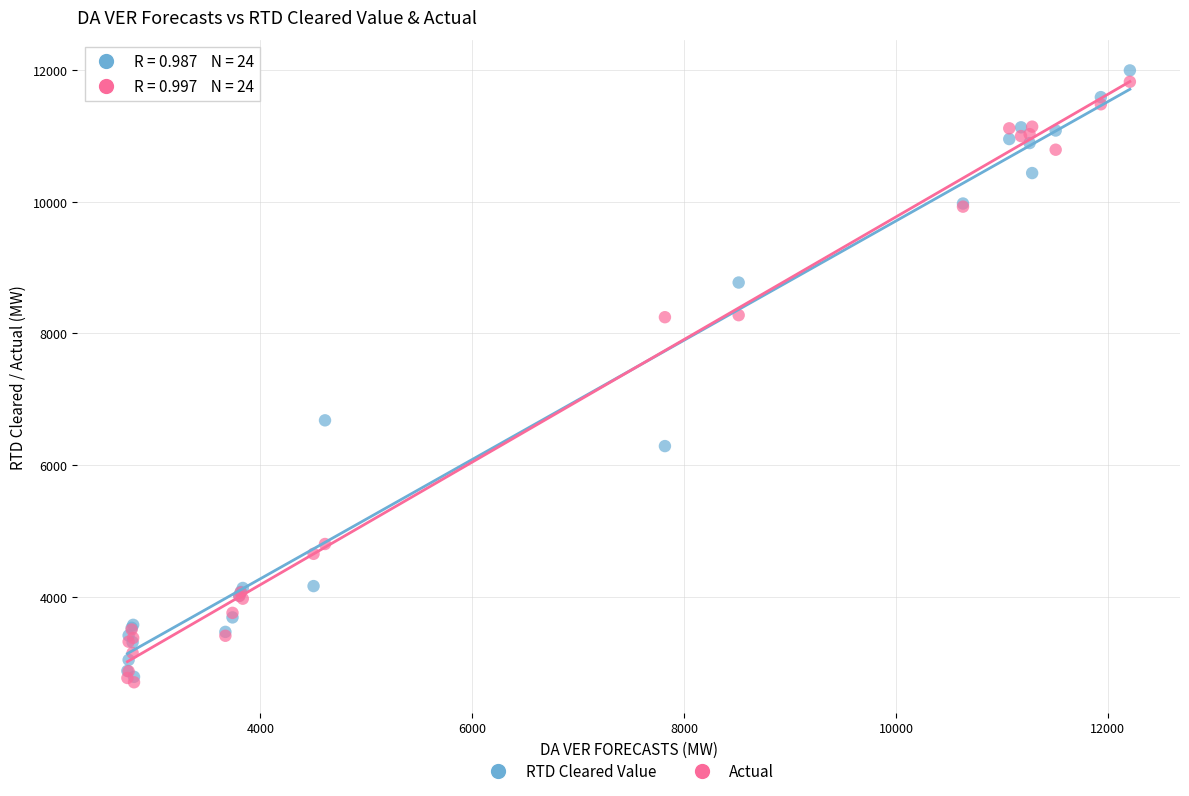

In the RTD Cleared Value series, what Y value is closest to 7390?

6681.0